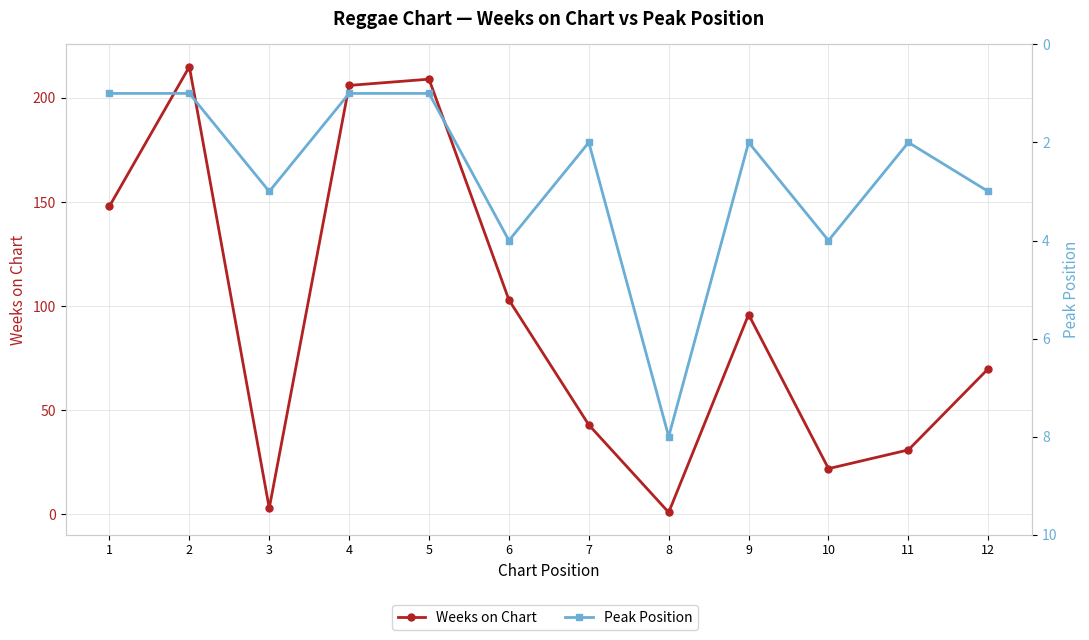

Rank the series at 2 from lowest to highest value.

Peak Position, Weeks on Chart